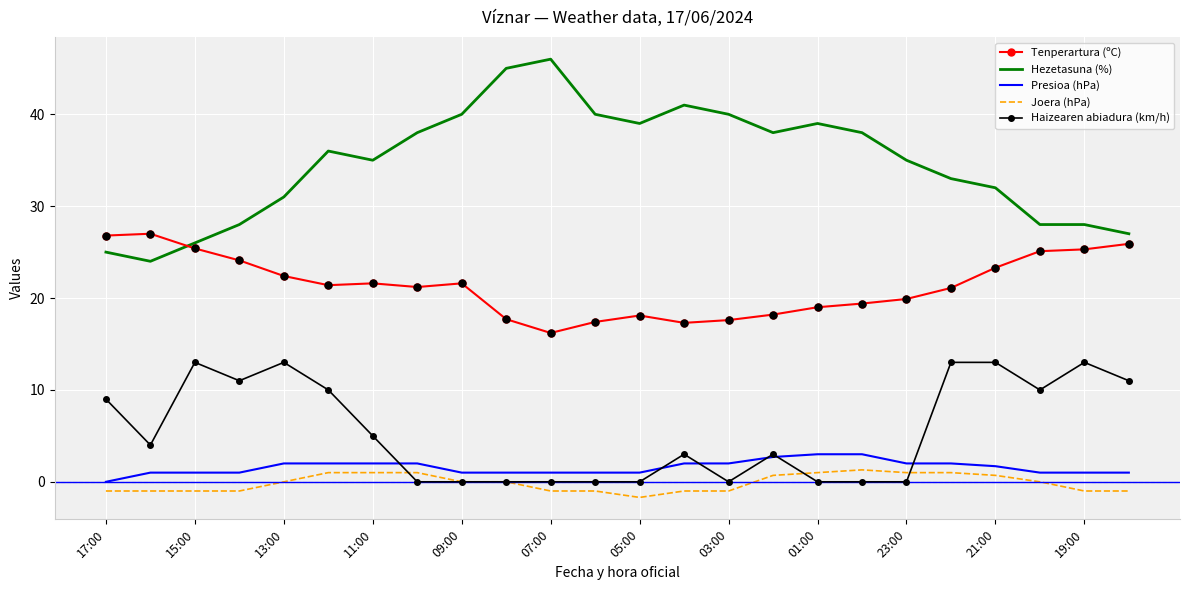

What are all the series names shown in the legend?

Tenperartura (ºC), Hezetasuna (%), Presioa (hPa), Joera (hPa), Haizearen abiadura (km/h)